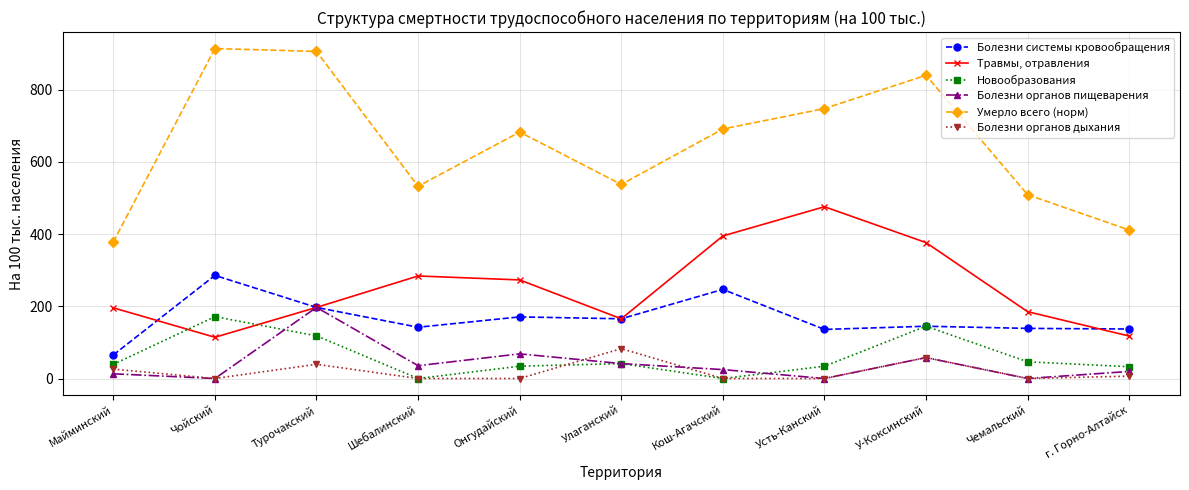

How many interior local peaks does the Травмы, отравления series have?

2